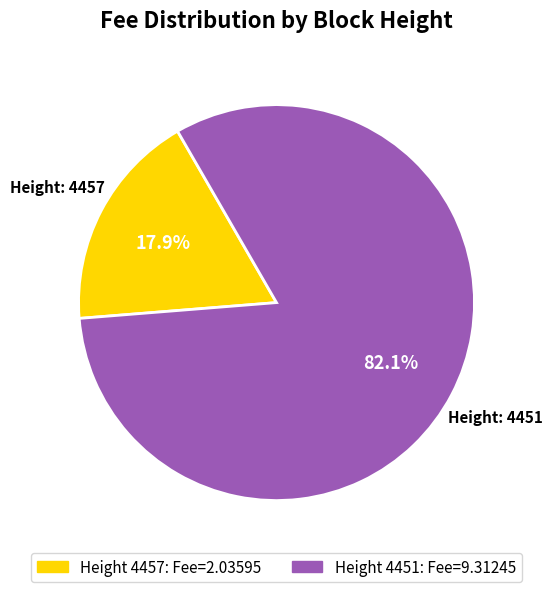

Does any single category account for the majority?

Yes